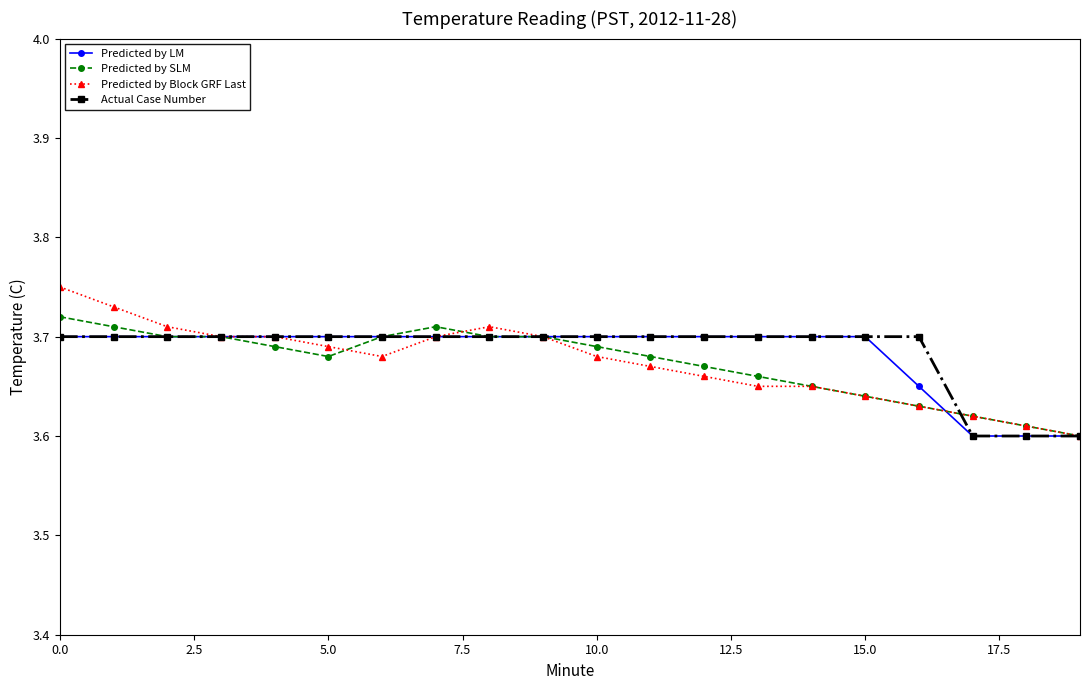

At how many categories does at least one series exceed 3?

20